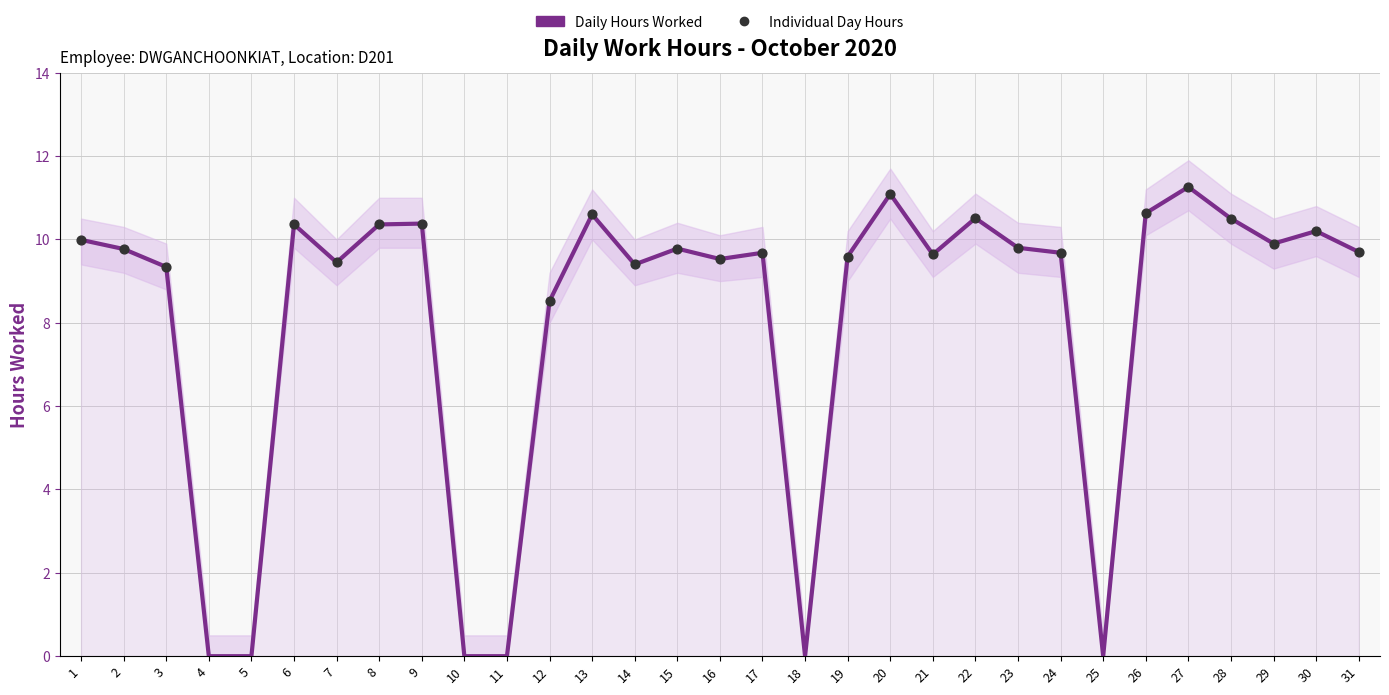

What is the total value across all series at 15?

29.4